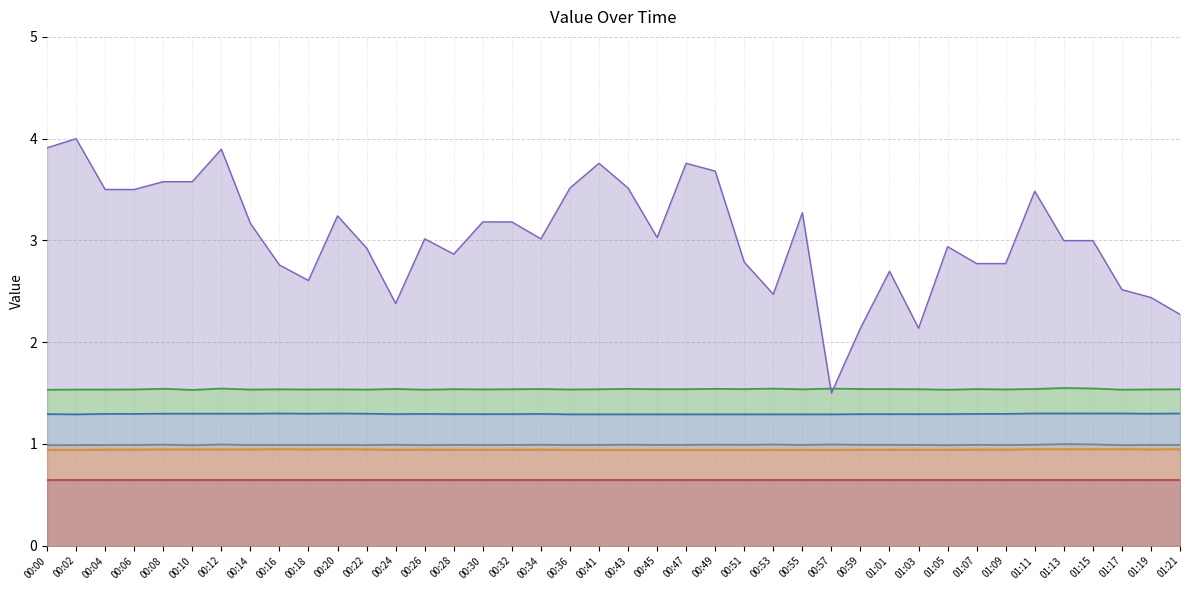

What is the spread (max minus min) of values at 01:17?

1.9